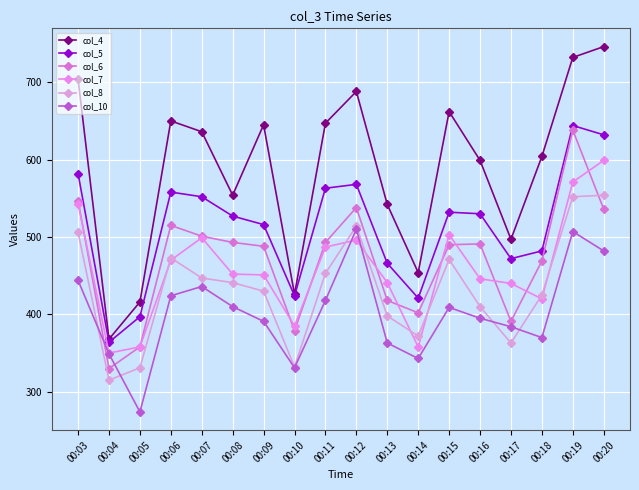

True or false: col_8 and col_4 cross at least once.

False